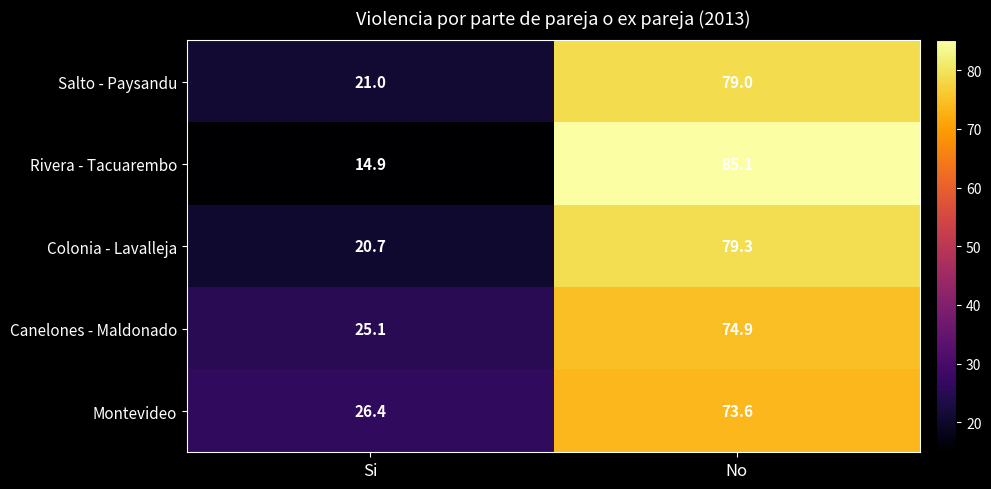

At which category is the sum across all series the highest?

No